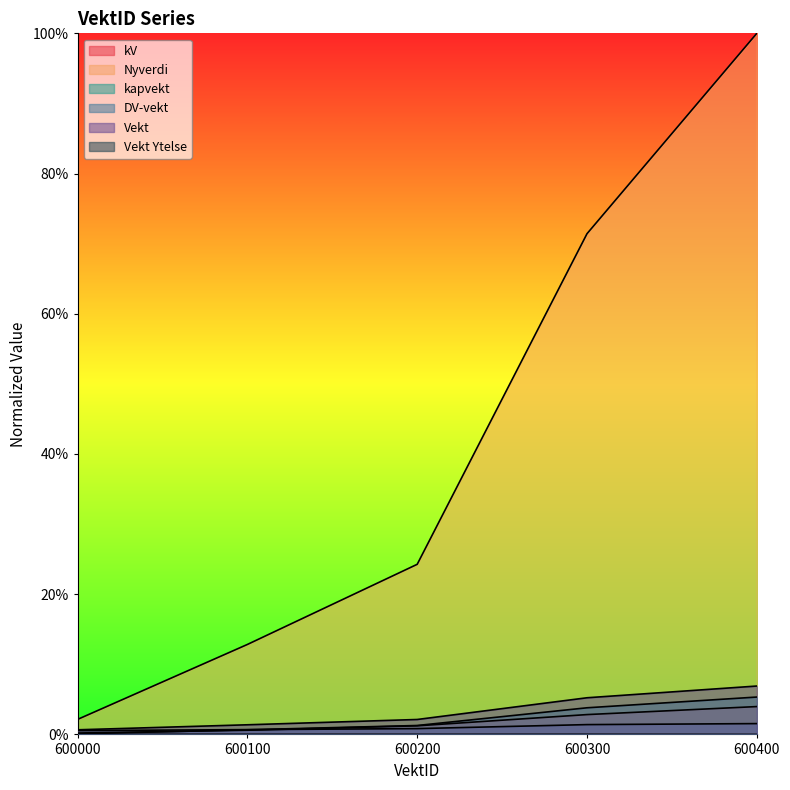

The kapvekt series shows 0.0 at 600100. True or false?

True